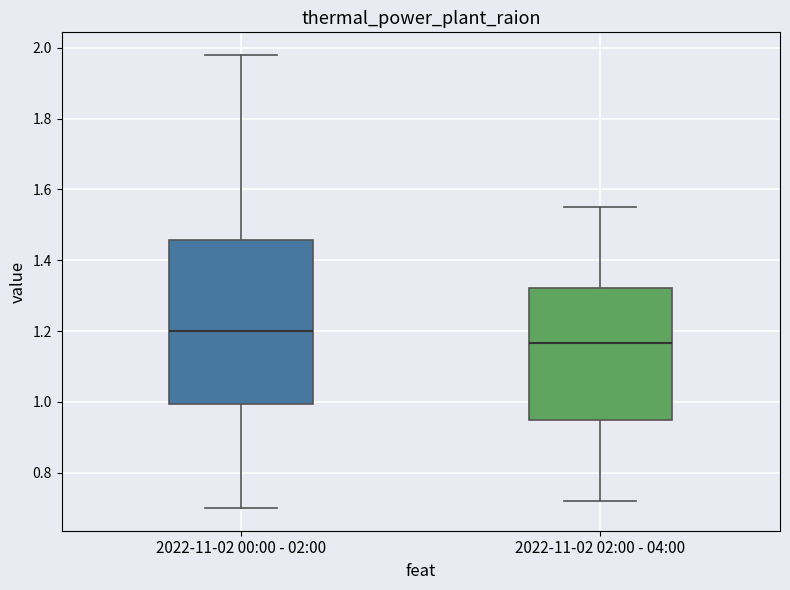

Where does the upper whisker of the box for 2022-11-02 00:00 - 02:00 end on the y-axis? The values are not printed on the chart, so give them approximately, as read against the axis.

1.98